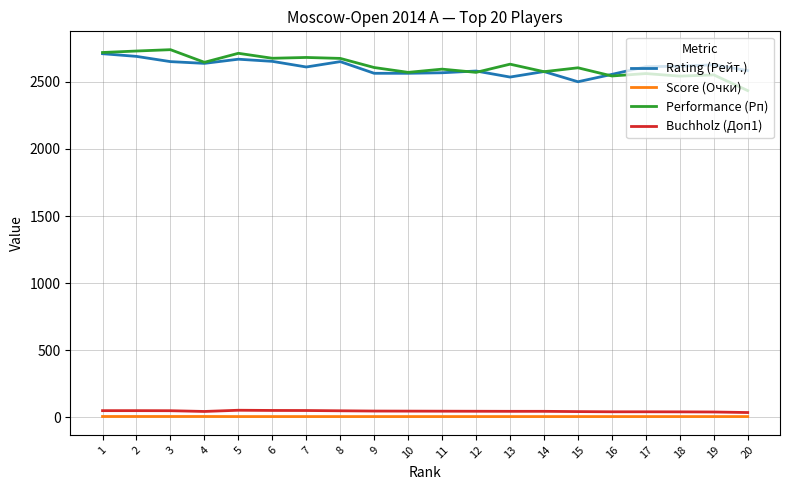

The value of Rating (Рейт.) at 17 is 2613.0. True or false?

True